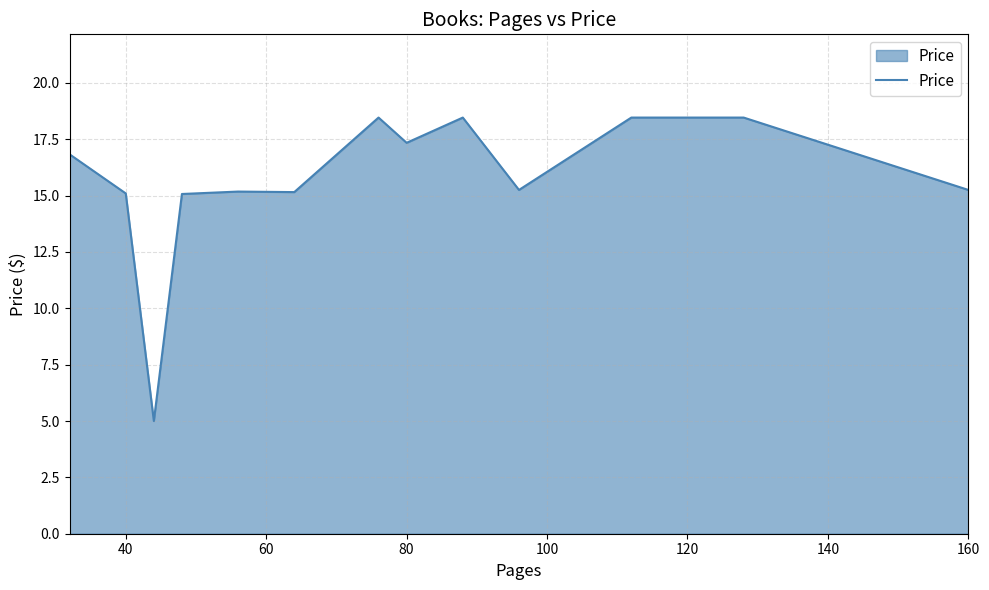

What is the maximum value shown in the chart?

18.5